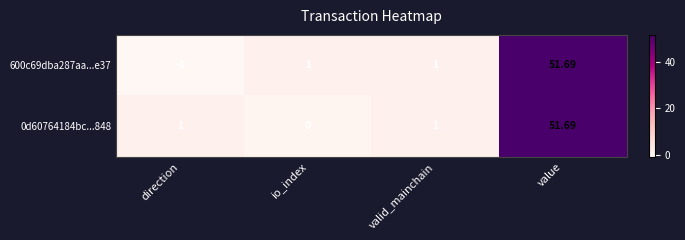

What is the maximum value shown in the chart?

51.7